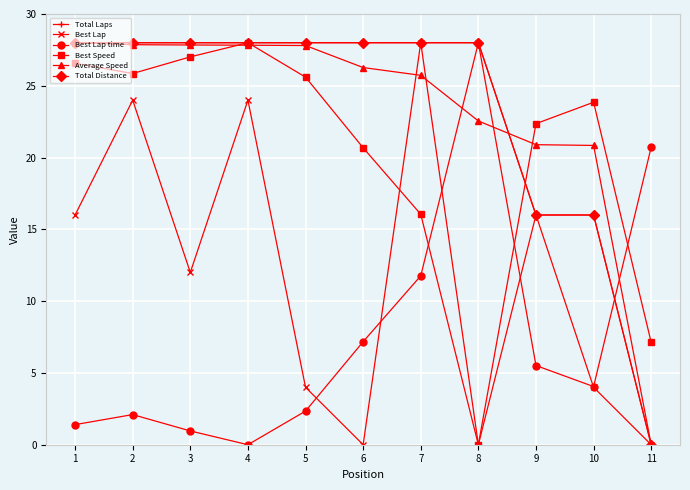

Is the value of Total Laps at 8 greater than the value of Average Speed at 6?

Yes